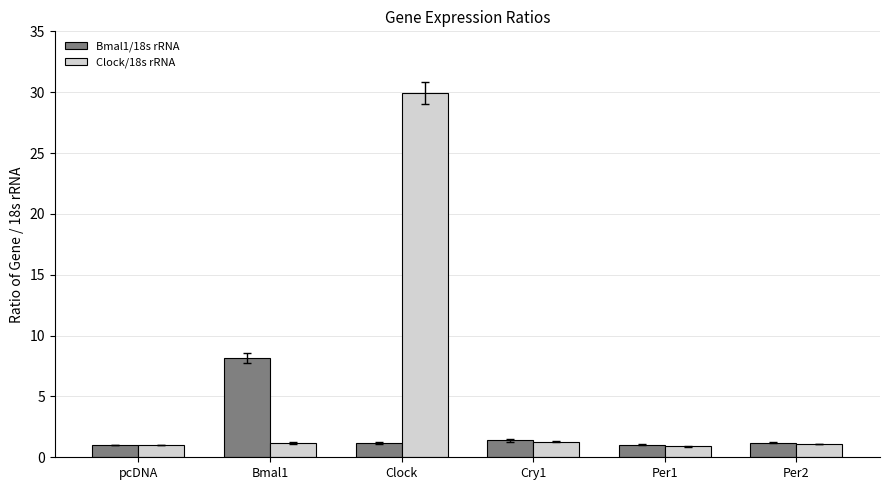

Count the number of categories in the chart.

6